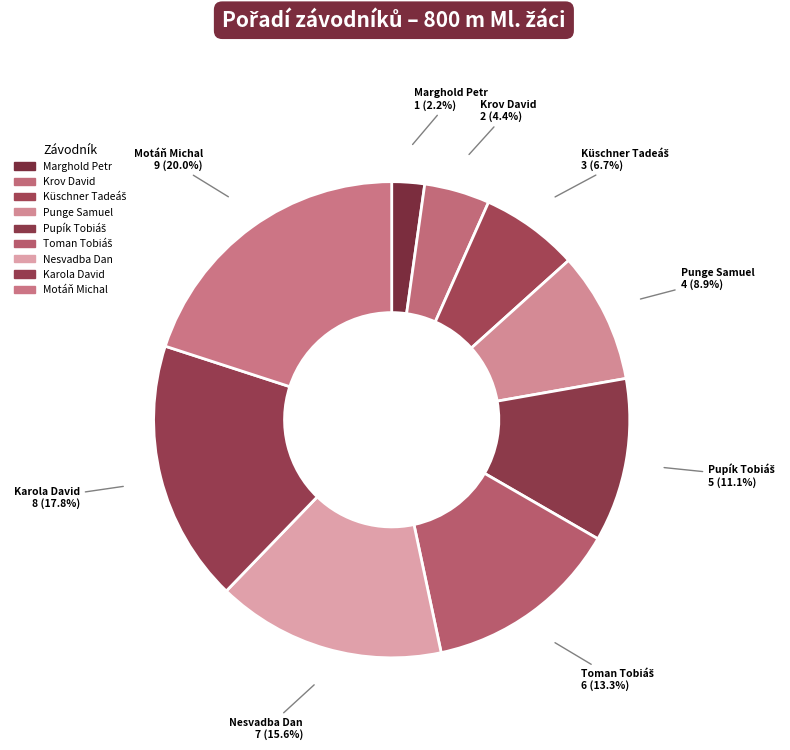

How many segments does this pie chart have?

9